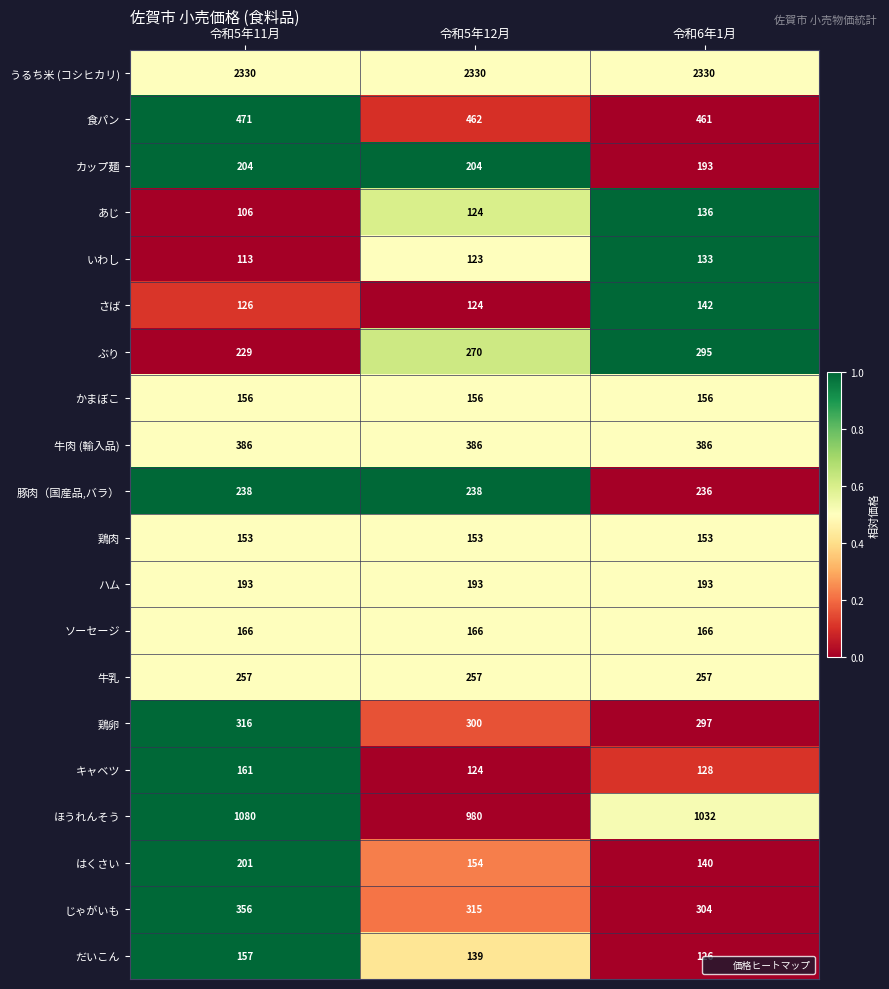

Which series changed the most between 令和5年11月 and 令和6年1月?

ぶり